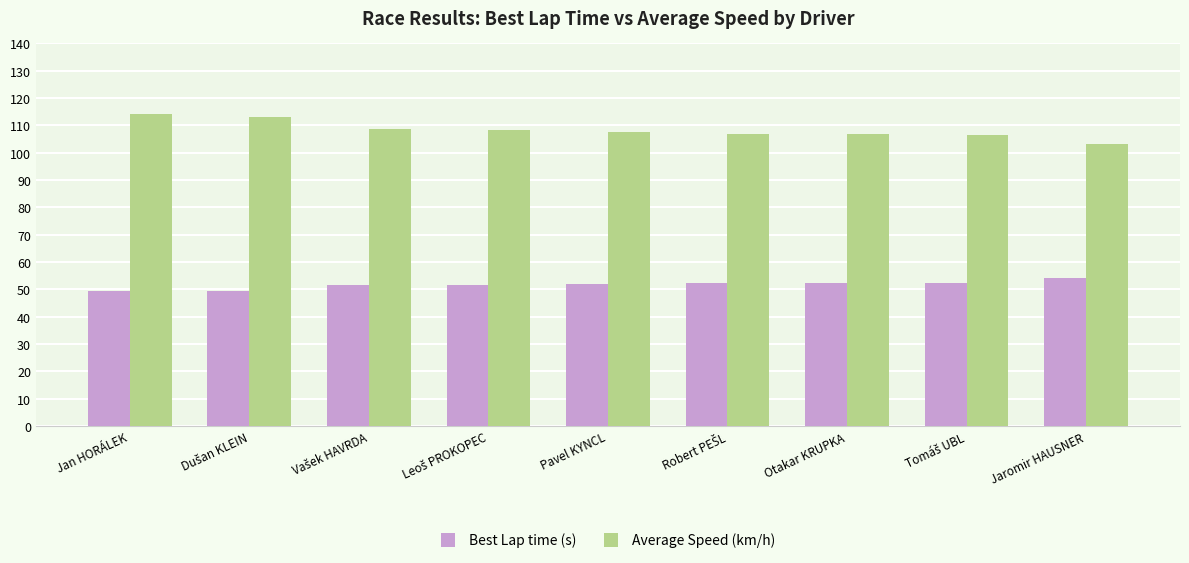

Which series has the largest range (max minus min)?

Average Speed (km/h)